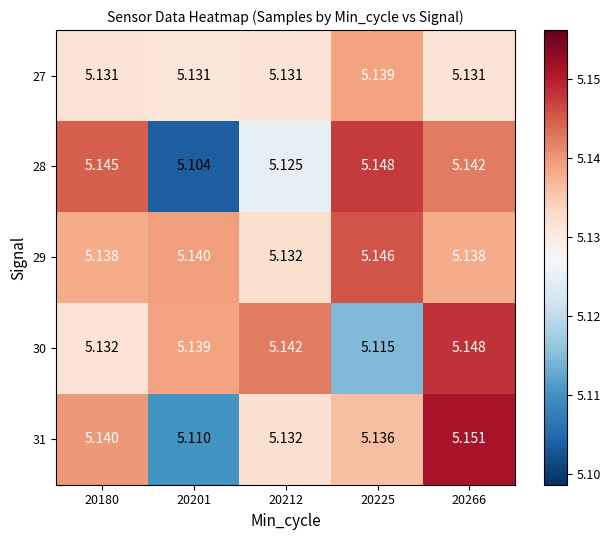

At which category does the chart reach its minimum across all series?

20201